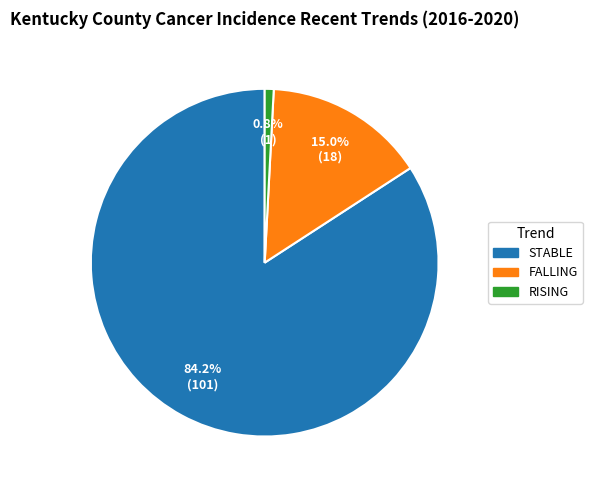

Is there a majority slice in this chart?

Yes